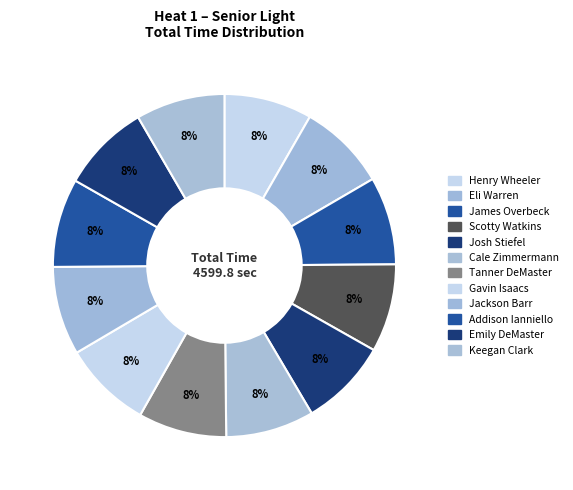

The Addison Ianniello slice represents 8% of the pie. True or false?

True